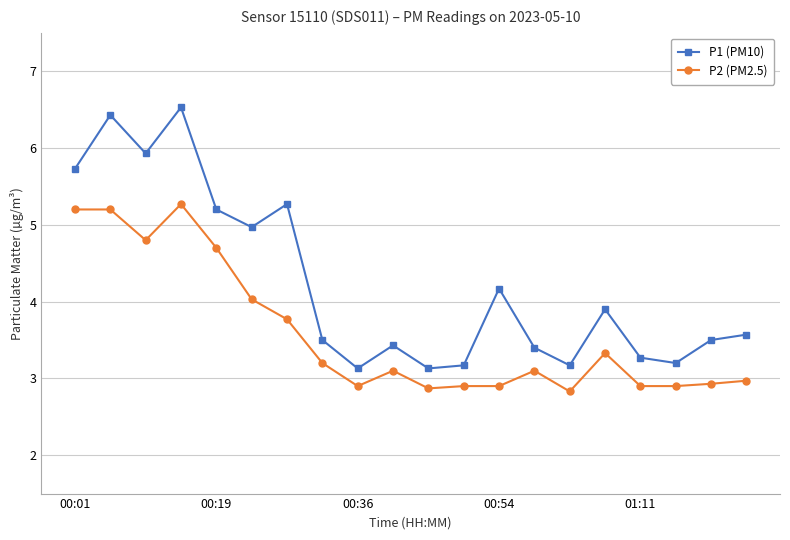

Is this an area chart (filled region under the line)?

No